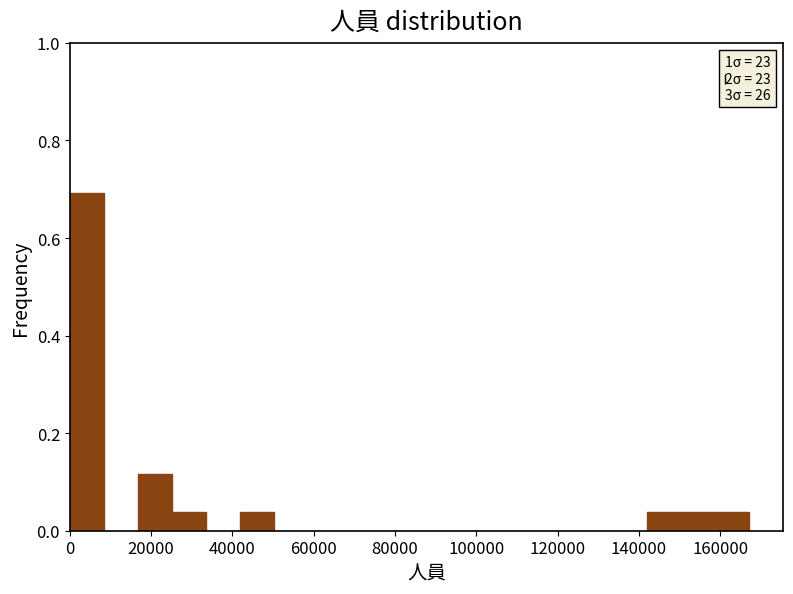

Which range on the x-axis has the tallest bar?

0 to 8000